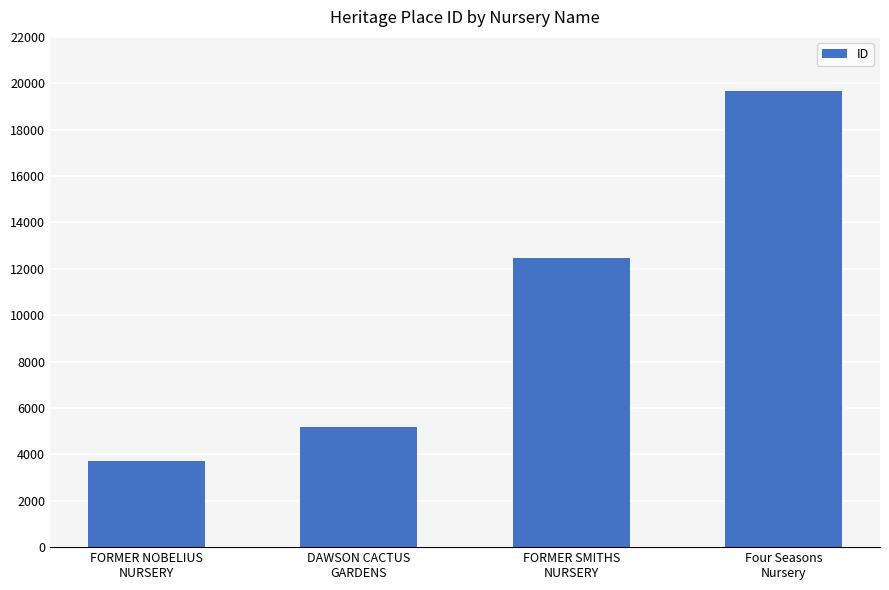

At which category does the chart reach its minimum across all series?

FORMER NOBELIUS
NURSERY